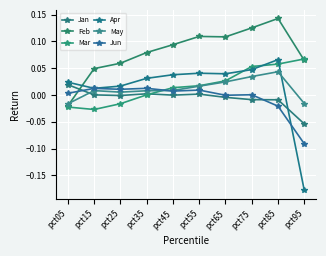

Reading right to left, what are all the values shown in this chart?

Jan: pct95=-0.1	pct85=-0.0	pct75=-0.0	pct65=-0.0	pct55=0.0	pct45=-0.0	pct35=0.0	pct25=-0.0	pct15=0.0	pct05=0.0
Feb: pct95=0.1	pct85=0.1	pct75=0.1	pct65=0.1	pct55=0.1	pct45=0.1	pct35=0.1	pct25=0.1	pct15=0.0	pct05=-0.0
Mar: pct95=0.1	pct85=0.1	pct75=0.1	pct65=0.0	pct55=0.0	pct45=0.0	pct35=0.0	pct25=-0.0	pct15=-0.0	pct05=-0.0
Apr: pct95=-0.2	pct85=0.1	pct75=0.0	pct65=0.0	pct55=0.0	pct45=0.0	pct35=0.0	pct25=0.0	pct15=0.0	pct05=0.0
May: pct95=-0.0	pct85=0.0	pct75=0.0	pct65=0.0	pct55=0.0	pct45=0.0	pct35=0.0	pct25=0.0	pct15=0.0	pct05=-0.0
Jun: pct95=-0.1	pct85=-0.0	pct75=0.0	pct65=-0.0	pct55=0.0	pct45=0.0	pct35=0.0	pct25=0.0	pct15=0.0	pct05=0.0